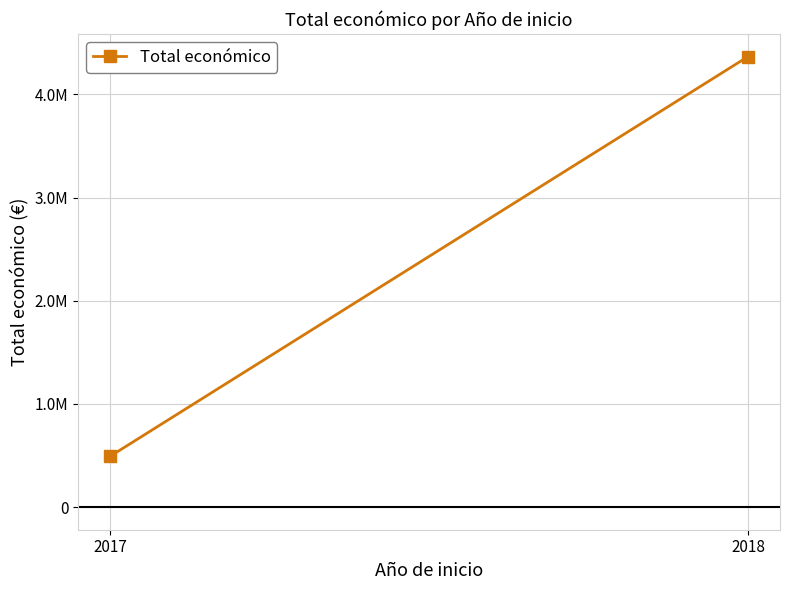

What is the value of the 2nd point from the left?

4366425